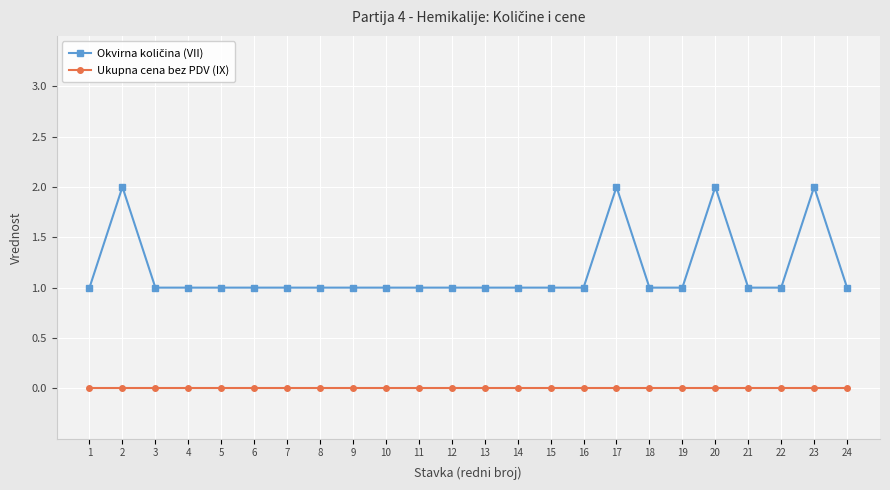

How many categories are shown in the chart?

24